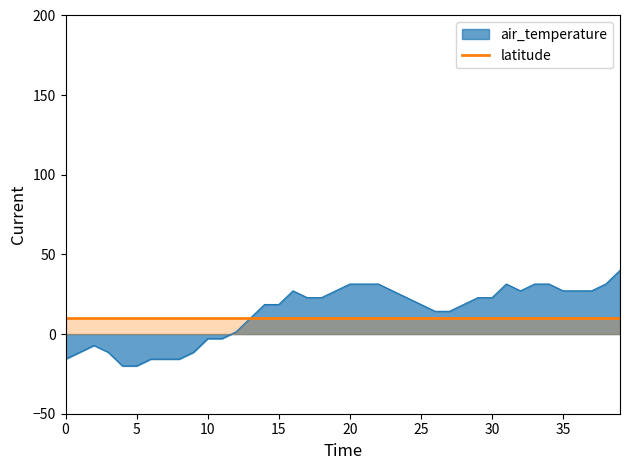

What is the label of the 19th point from the right?

21